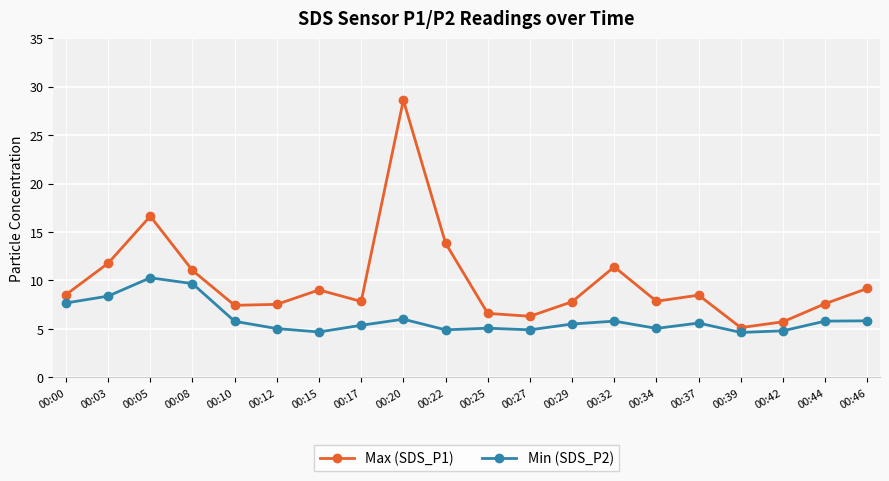

Rank the series at 00:20 from highest to lowest value.

Max (SDS_P1), Min (SDS_P2)